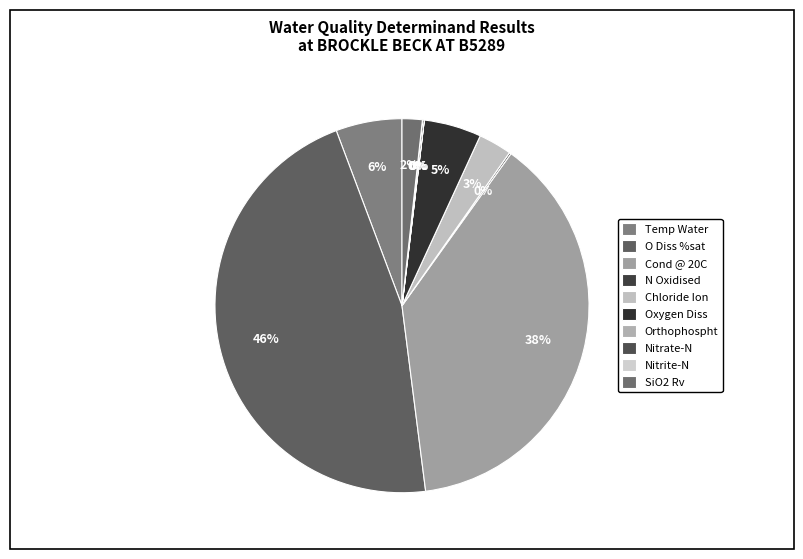

What percentage is the Temp Water slice, to the nearest percent?

6%